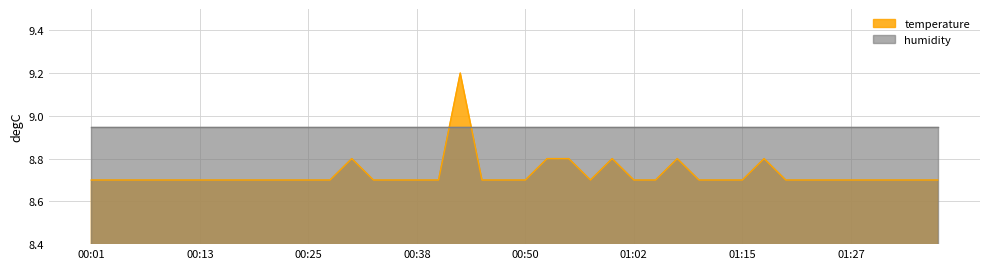

The chart shows a value of 14.5 at 00:50. True or false?

False